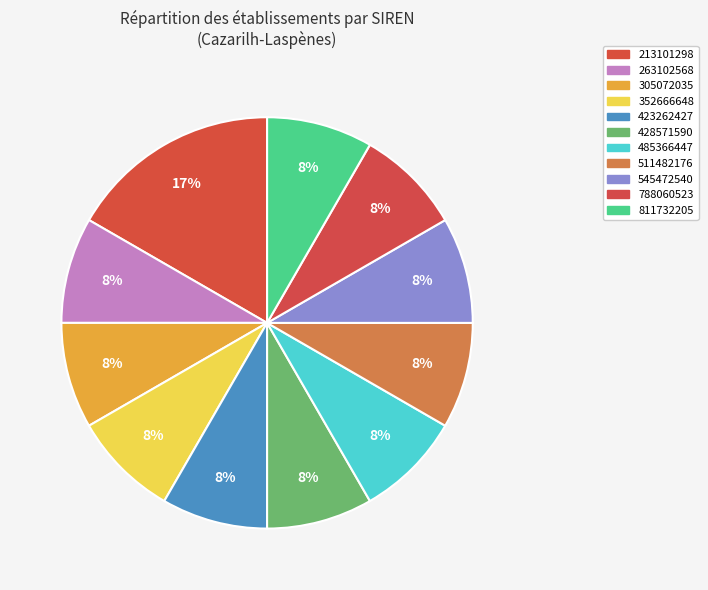

Which slice is the largest?

213101298